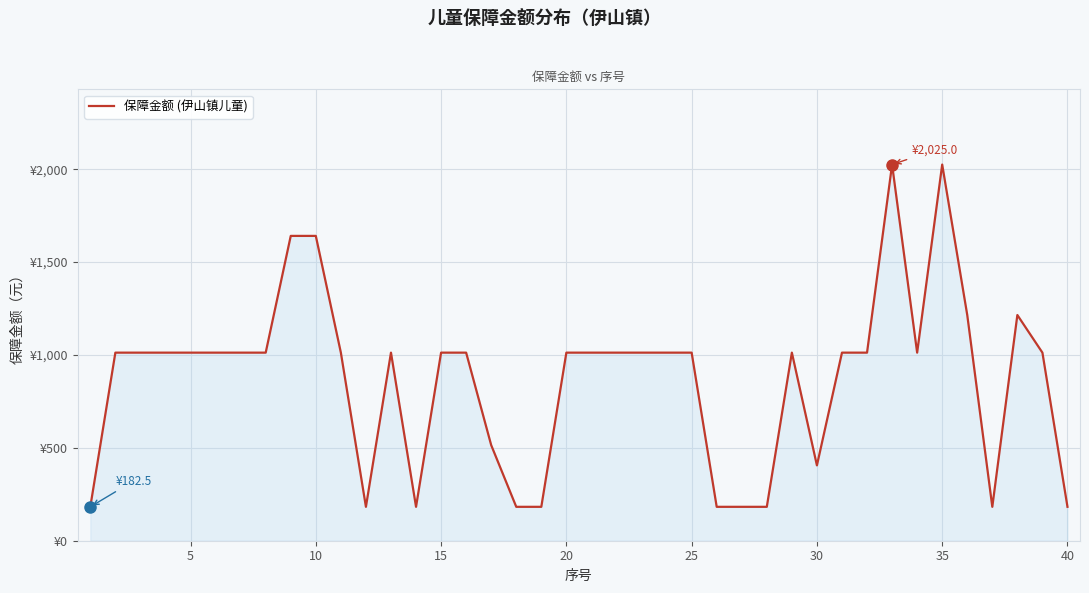

Is this an area chart (filled region under the line)?

Yes